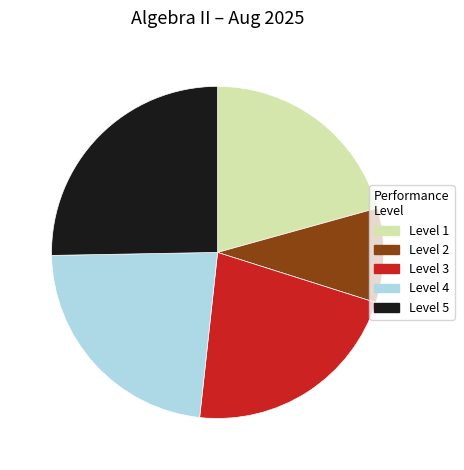

The Level 4 slice represents 16% of the pie. True or false?

False